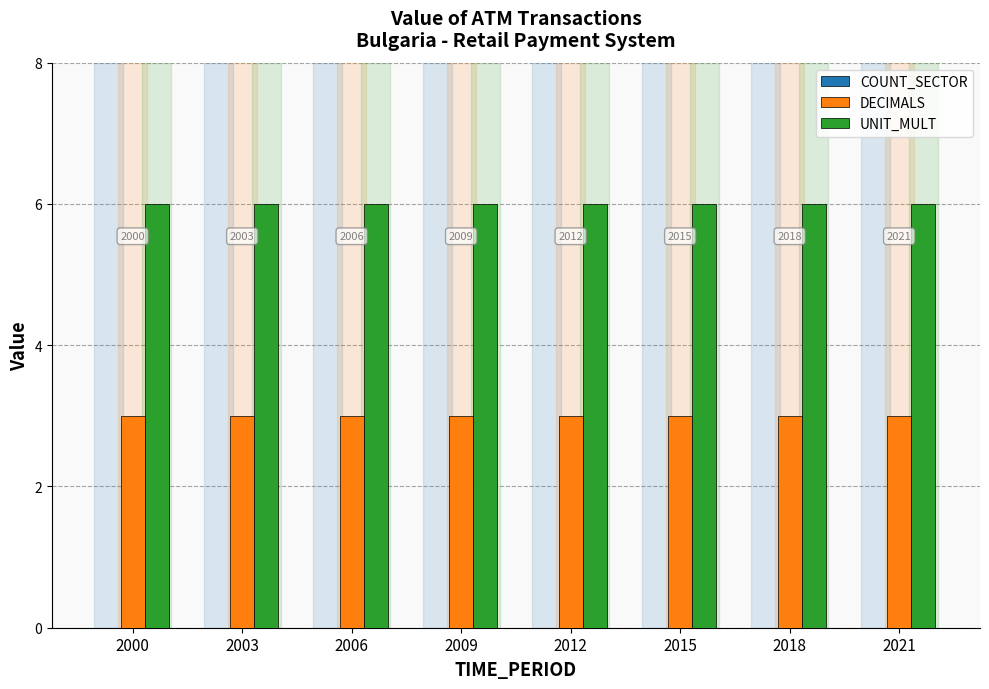

Reading left to right, list all the values displayed in this chart.

COUNT_SECTOR: 0	0	0	0	0	0	0	0
DECIMALS: 3	3	3	3	3	3	3	3
UNIT_MULT: 6	6	6	6	6	6	6	6